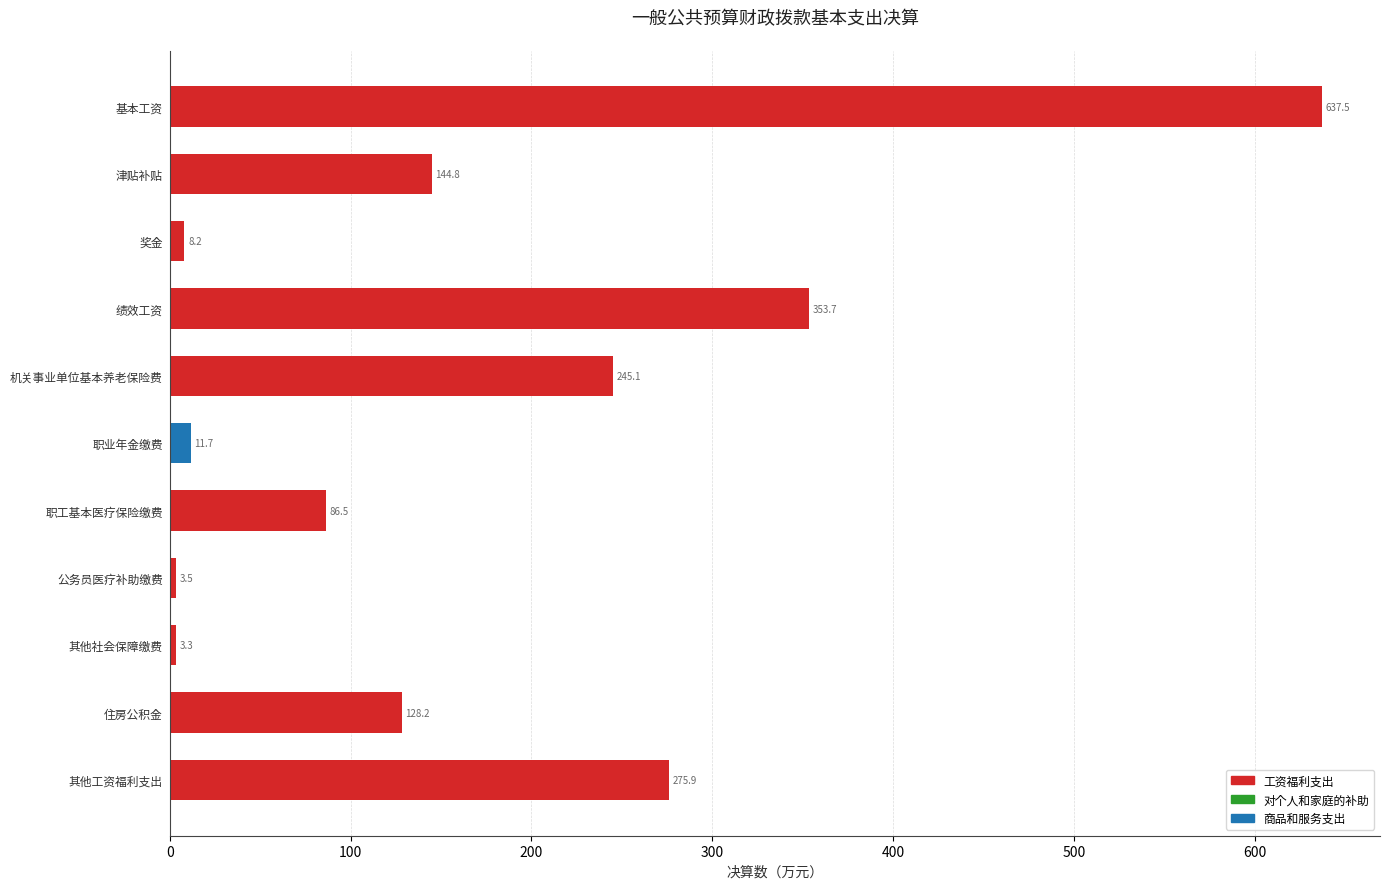

What is the sum of the values at 其他社会保障缴费 and 绩效工资?

357.0